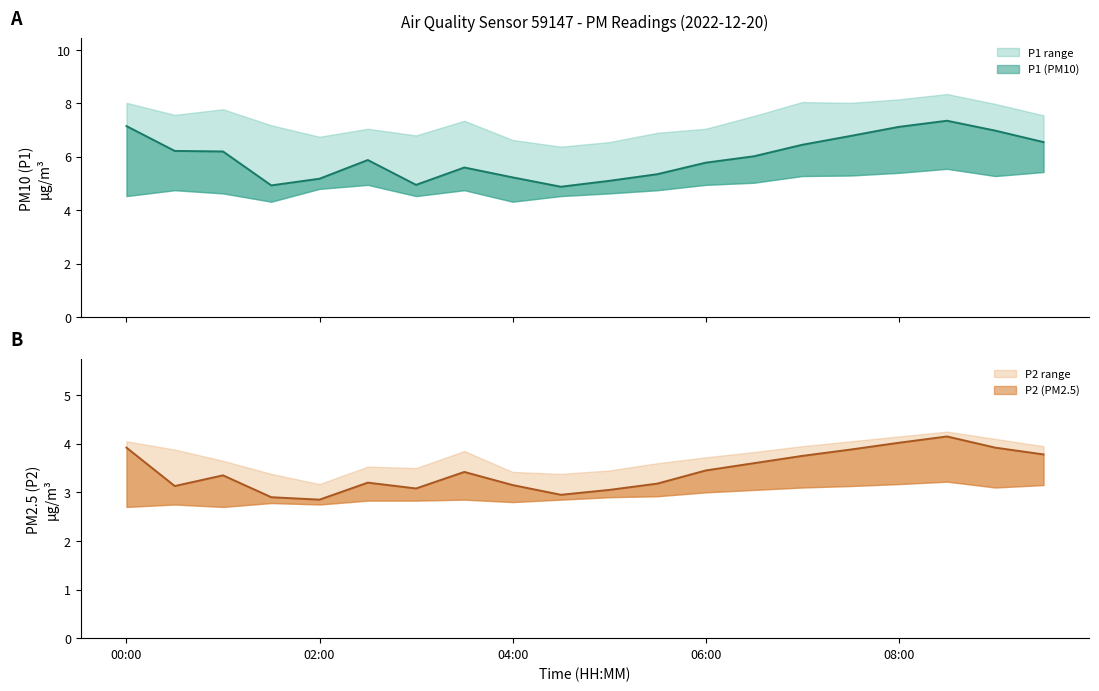

Between 09:00 and 02:30, which is larger?

09:00